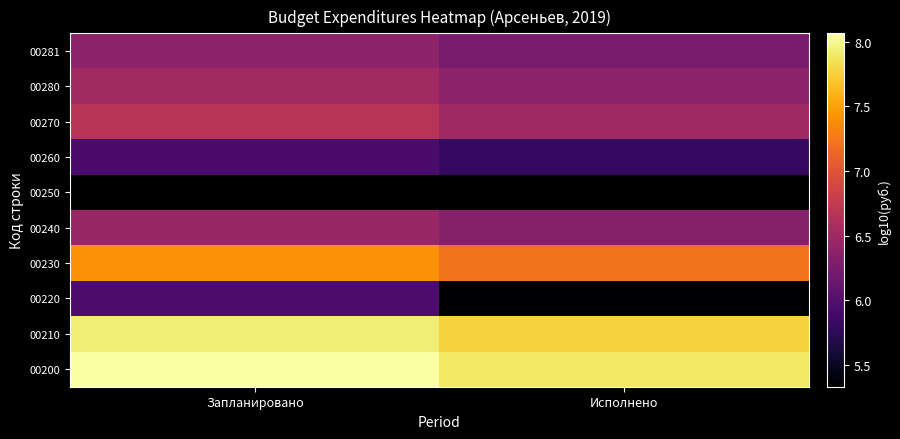

How many categories are shown in the chart?

2